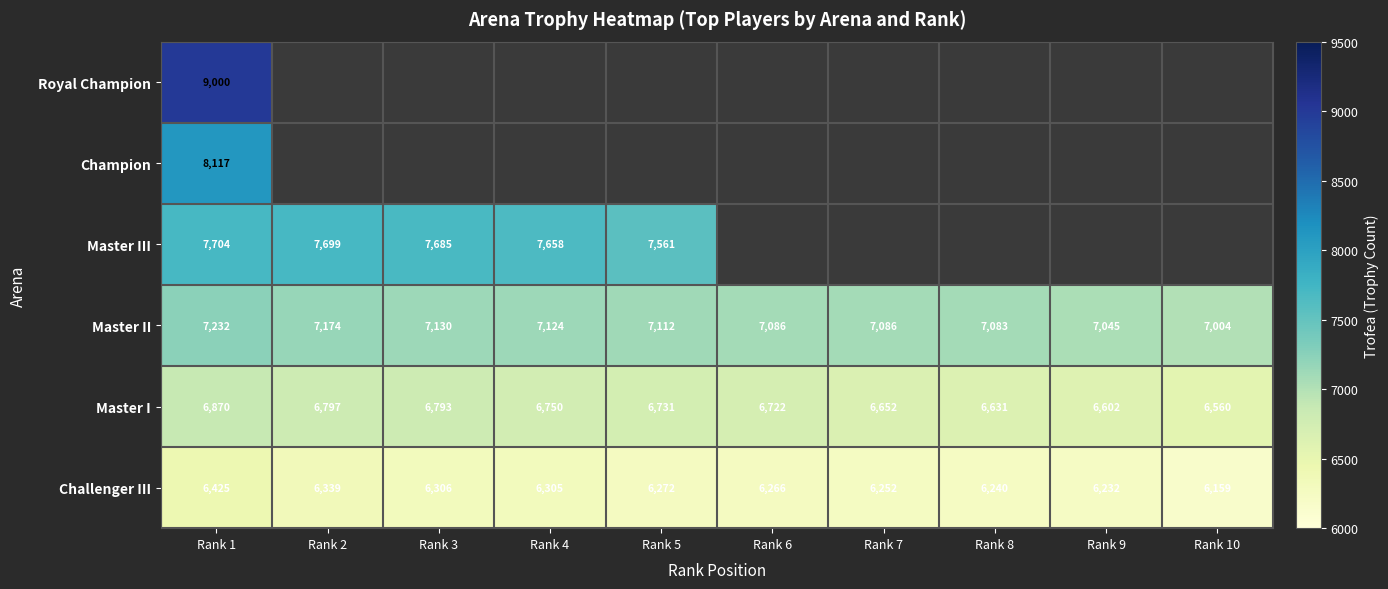

Rank the categories by Master I value from lowest to highest.

Rank 10, Rank 9, Rank 8, Rank 7, Rank 6, Rank 5, Rank 4, Rank 3, Rank 2, Rank 1